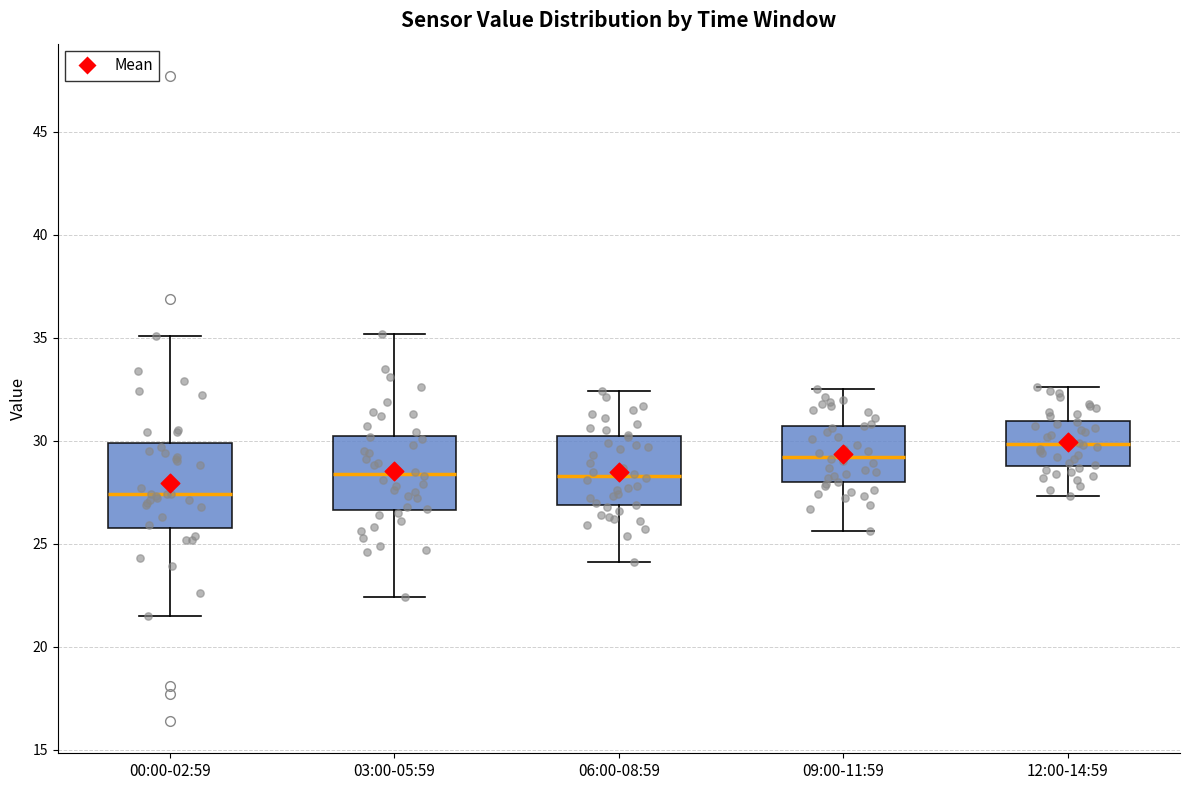

Reading left to right, transcribe this box plot: for each box, give where its median line is, the range the box spans, and where its two whiskers end, as read against the y-axis. The values are not printed on the chart, so give them approximately, as read against the axis.

00:00-02:59: median 27.5, box 26.0 to 30.0, whiskers 21.5 to 35.0
03:00-05:59: median 28.5, box 26.5 to 30.5, whiskers 22.5 to 35.0
06:00-08:59: median 28.5, box 27.0 to 30.0, whiskers 24.0 to 32.5
09:00-11:59: median 29.0, box 28.0 to 30.5, whiskers 25.5 to 32.5
12:00-14:59: median 30.0, box 29.0 to 31.0, whiskers 27.5 to 32.5